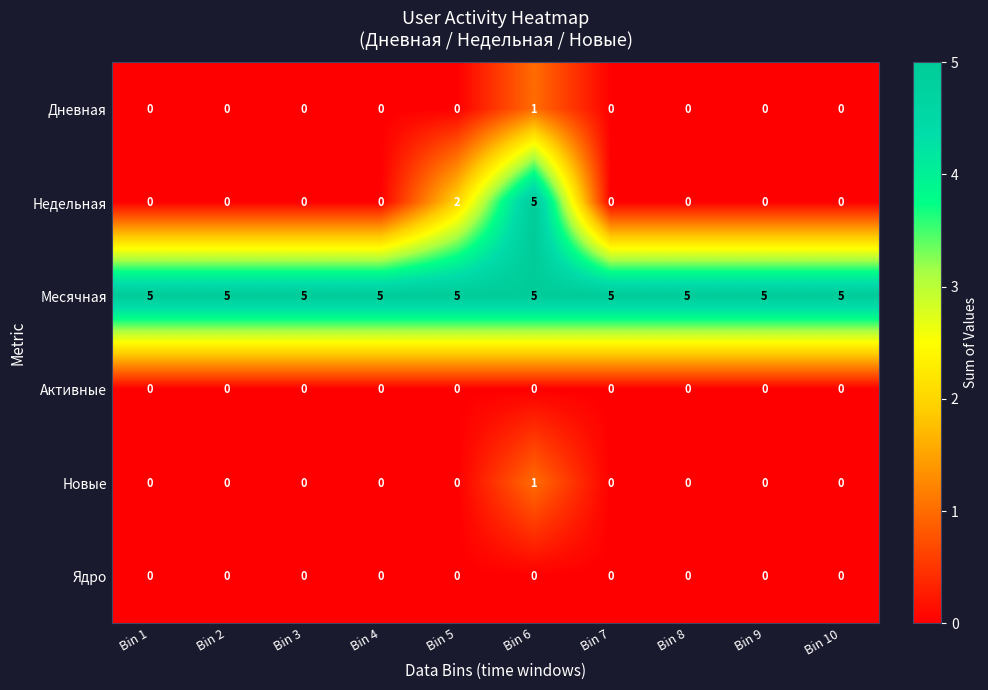

Which series changed the most between Bin 5 and Bin 9?

Недельная